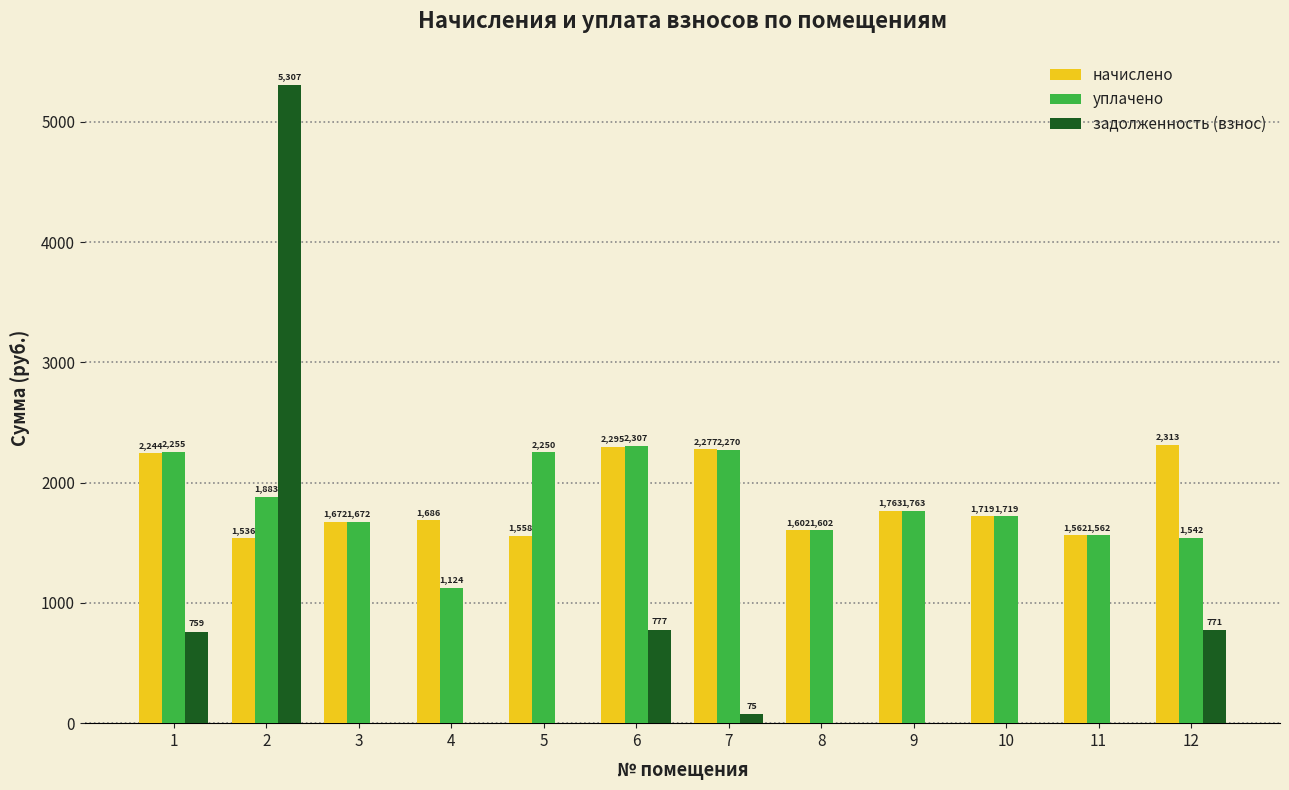

The value of начислено at 1 is 3979.4. True or false?

False